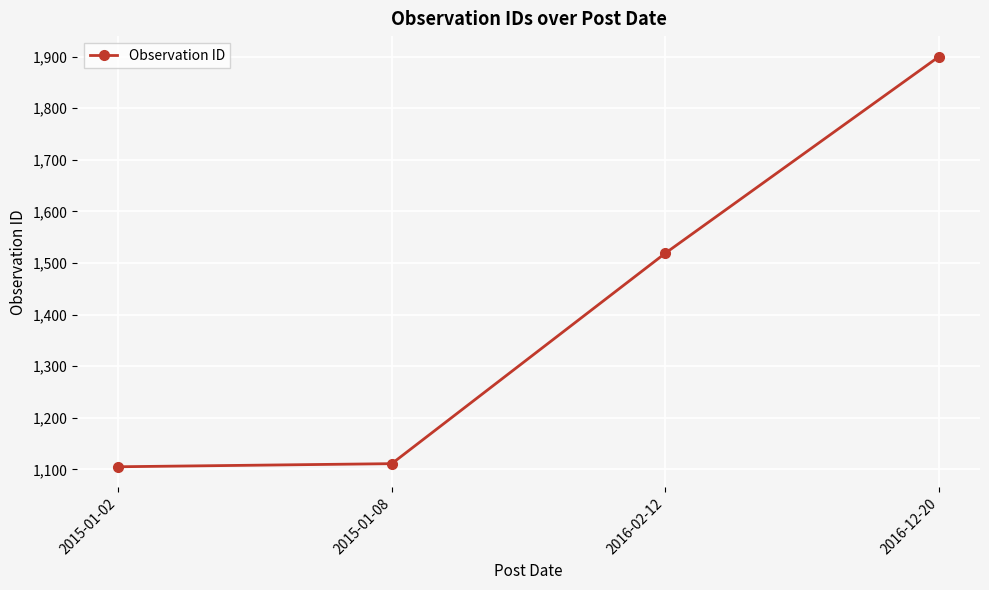

How many values are below 1519?

2